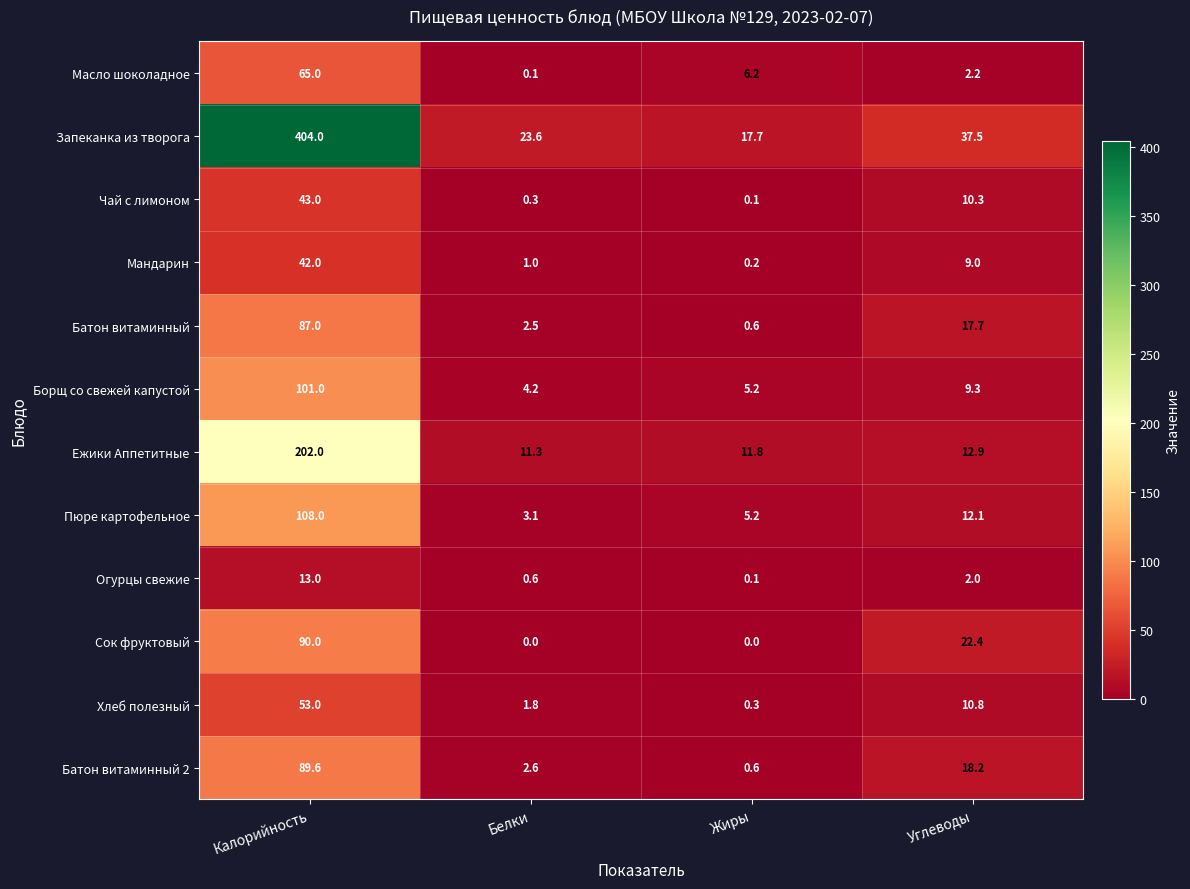

Where is Батон витаминный 2 nearest to the value 45?

Углеводы